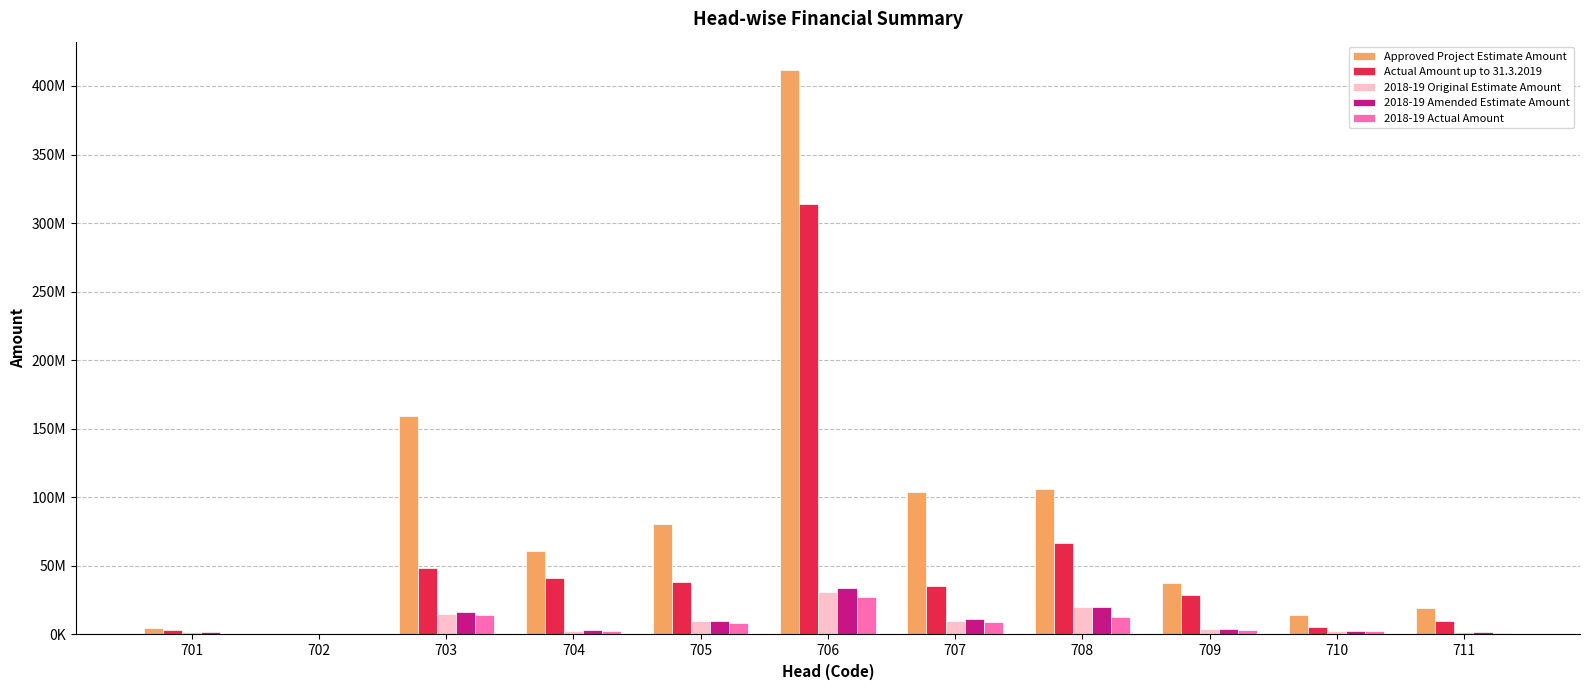

Does the chart contain stacked bars?

No